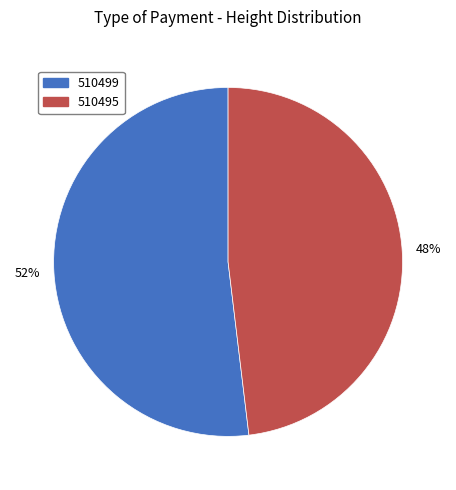

Which has a higher value, 510495 or 510499?

510499